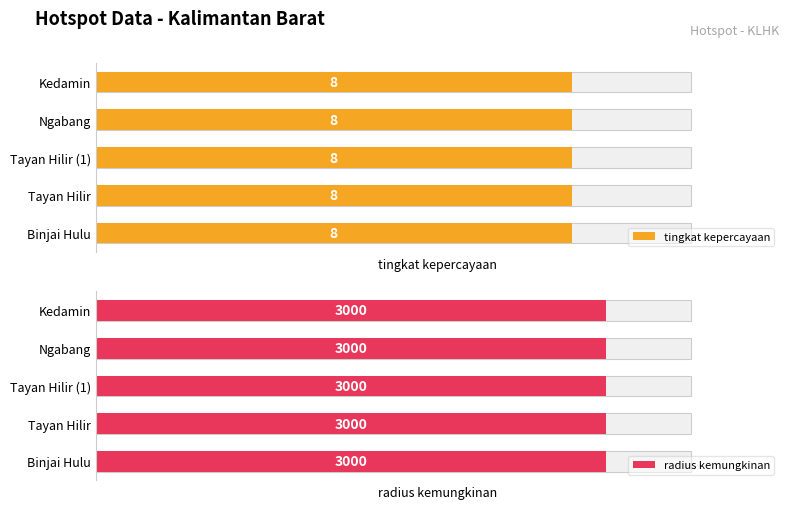

Reading right to left, list all the values displayed in this chart.

tingkat kepercayaan: Kedamin=8	Ngabang=8	Tayan Hilir=8	Tayan Hilir=8	Binjai Hulu=8
radius kemungkinan: Kedamin=3000	Ngabang=3000	Tayan Hilir=3000	Tayan Hilir=3000	Binjai Hulu=3000